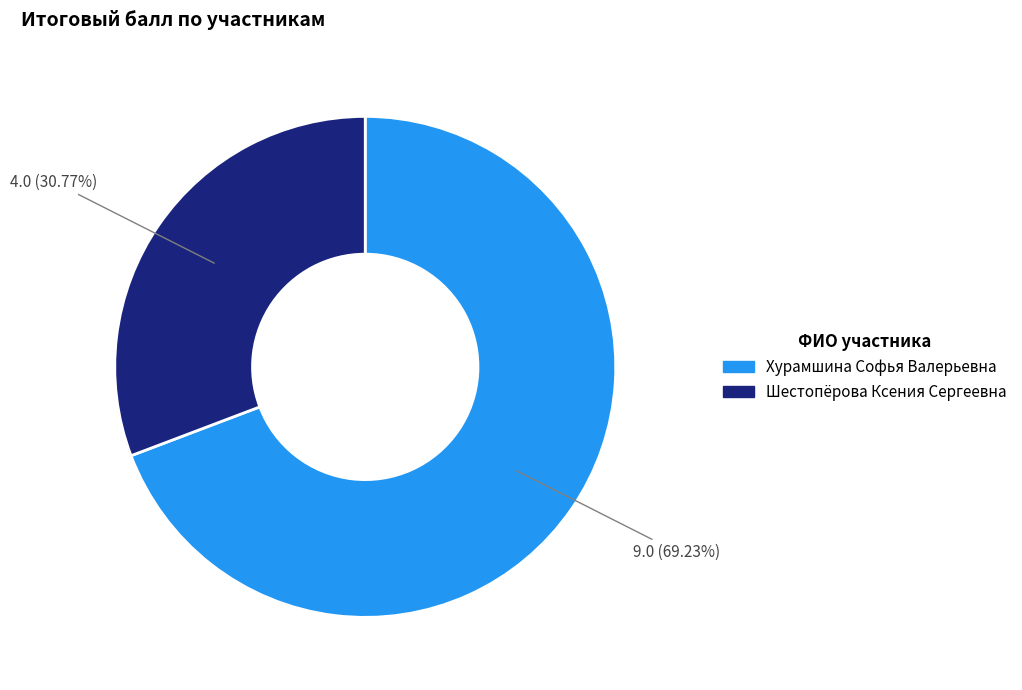

What percentage is NOT represented by Шестопёрова Ксения Сергеевна?

69.2%